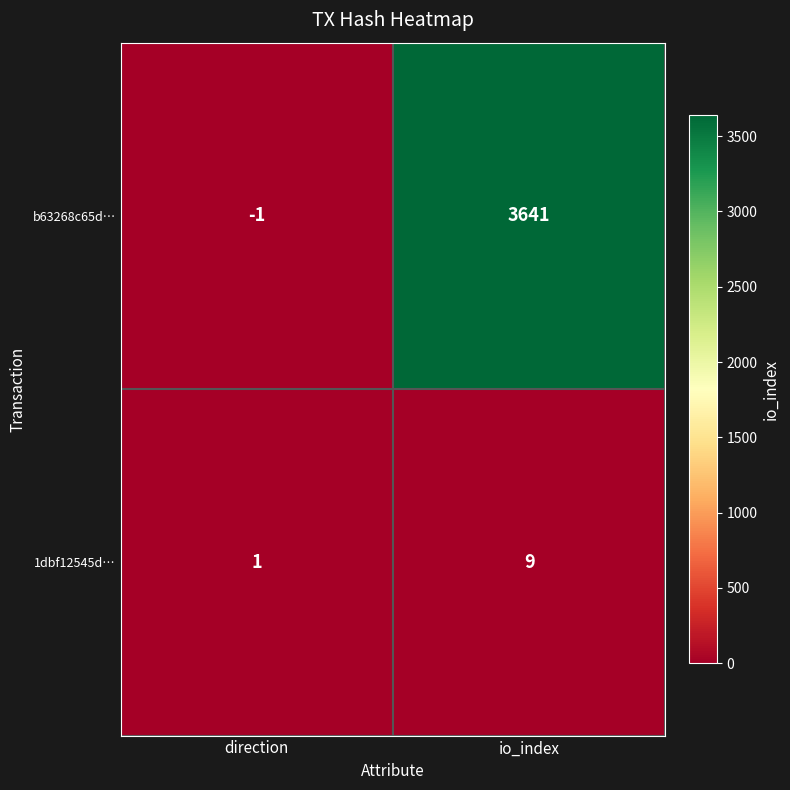

Which series changed the most between direction and io_index?

b63268c65d…